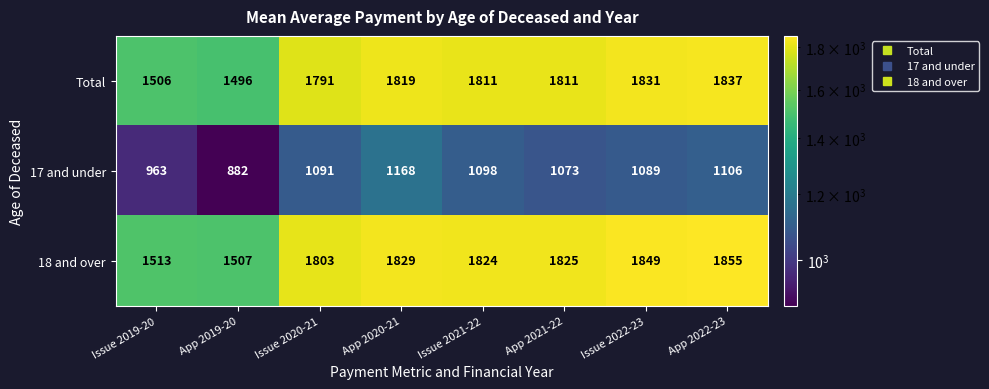

Rank the series at App 2020-21 from highest to lowest value.

18 and over, Total, 17 and under